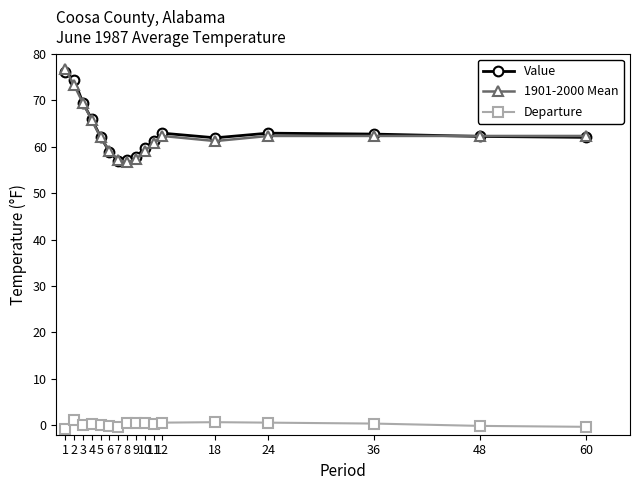

Is the value of Departure at 12 greater than the value of Value at 48?

No